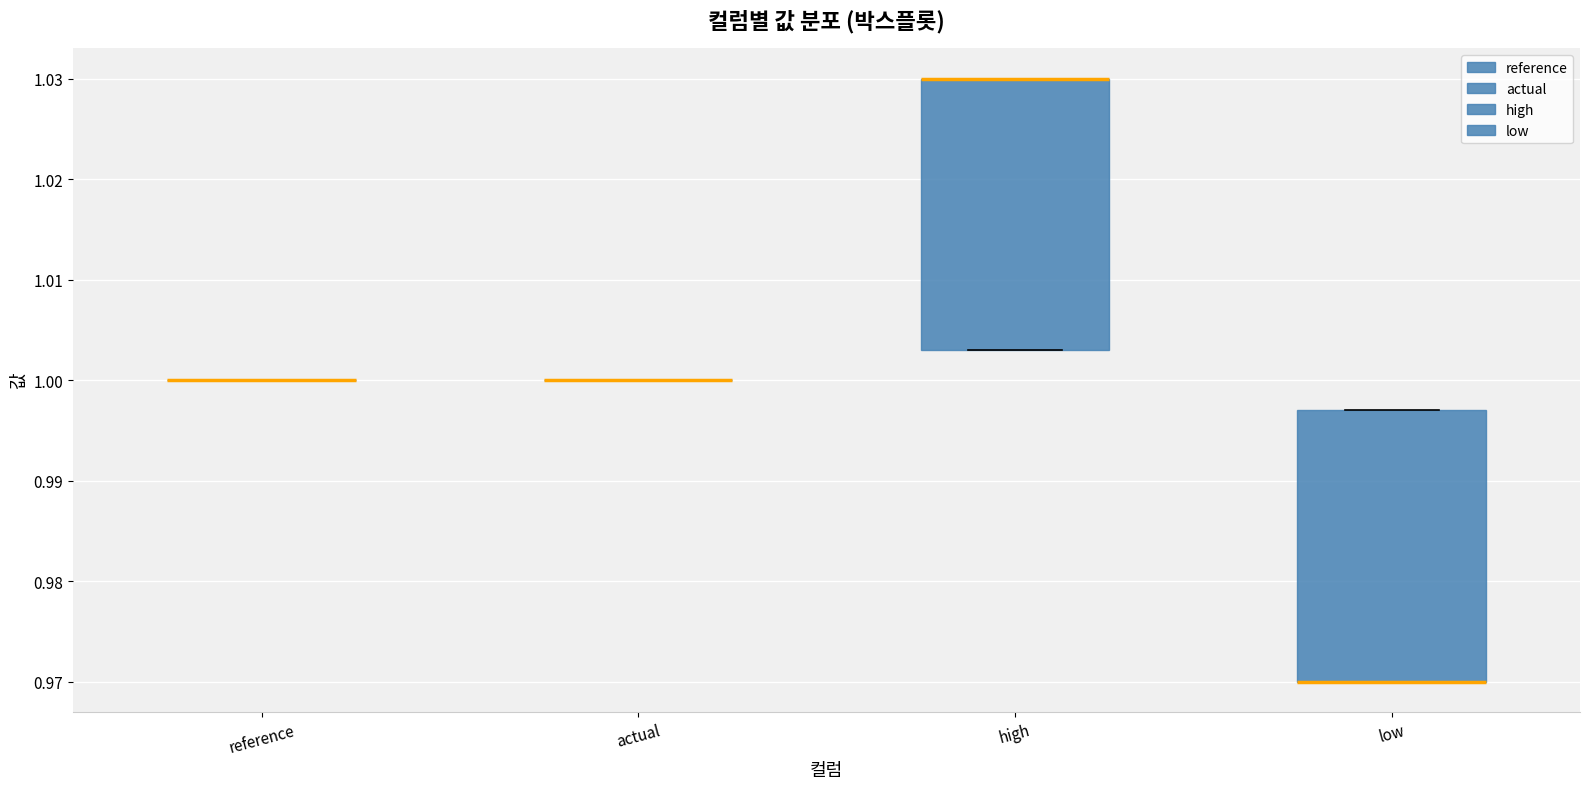

Reading left to right, transcribe this box plot: for each box, give where its median line is, the range the box spans, and where its two whiskers end, as read against the y-axis. The values are not printed on the chart, so give them approximately, as read against the axis.

reference: box collapsed to a line at 1.000, whiskers 1.000 to 1.000
actual: box collapsed to a line at 1.000, whiskers 1.000 to 1.000
high: median 1.030 (drawn on the box's upper edge), box 1.003 to 1.030, whiskers 1.003 to 1.030
low: median 0.970 (drawn on the box's lower edge), box 0.970 to 0.997, whiskers 0.970 to 0.997